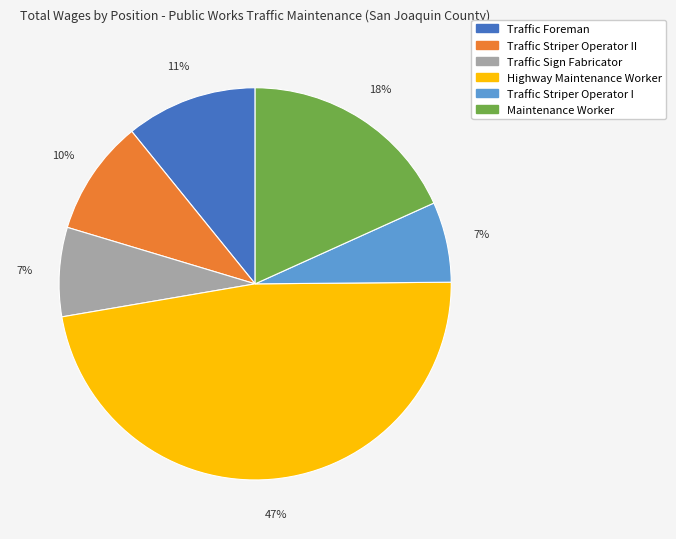

To the nearest percent, what is the average slice percentage?

17%